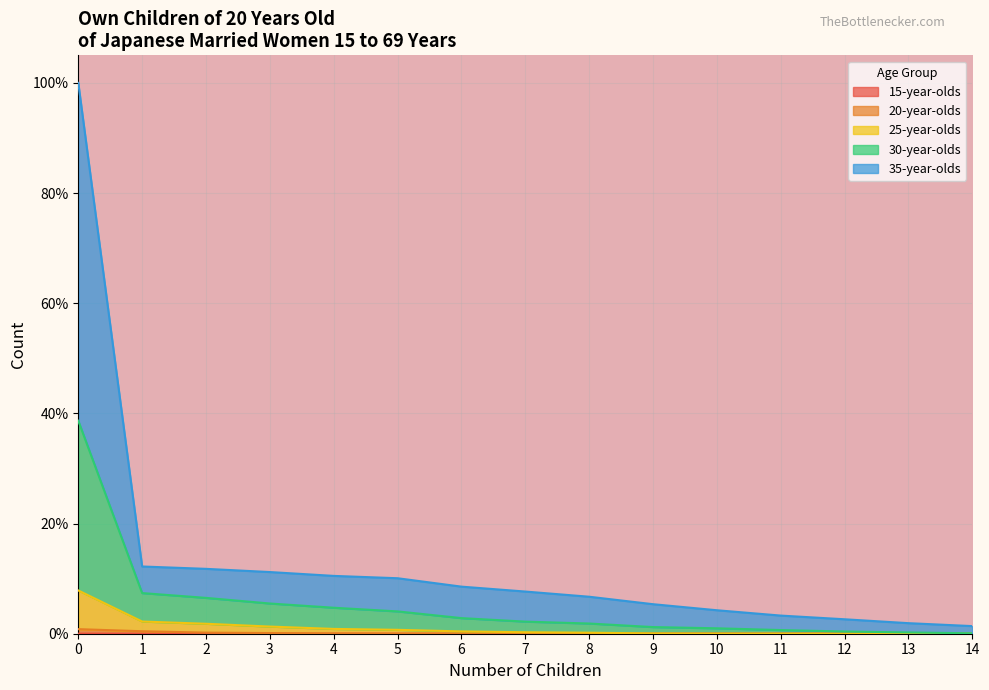

Does the chart display data point markers on the line(s)?

No